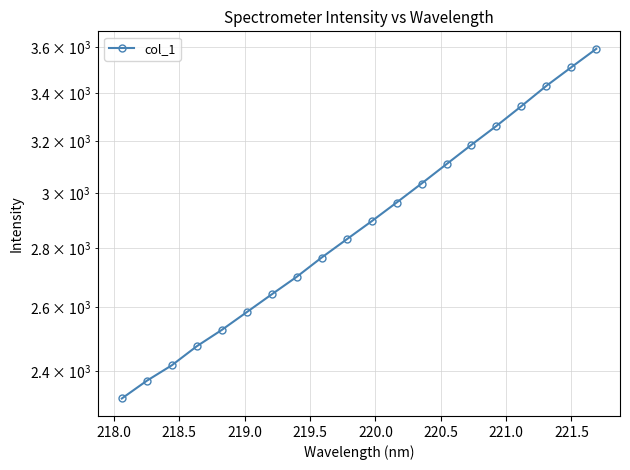

Reading left to right, what are all the values shown in this chart?

2319.3	2371.4	2417.7	2476.1	2527.2	2584.1	2642.4	2701.1	2767.1	2830.8	2895.8	2964.4	3035.8	3110.5	3186.9	3263.1	3344.9	3430.9	3511.9	3593.8